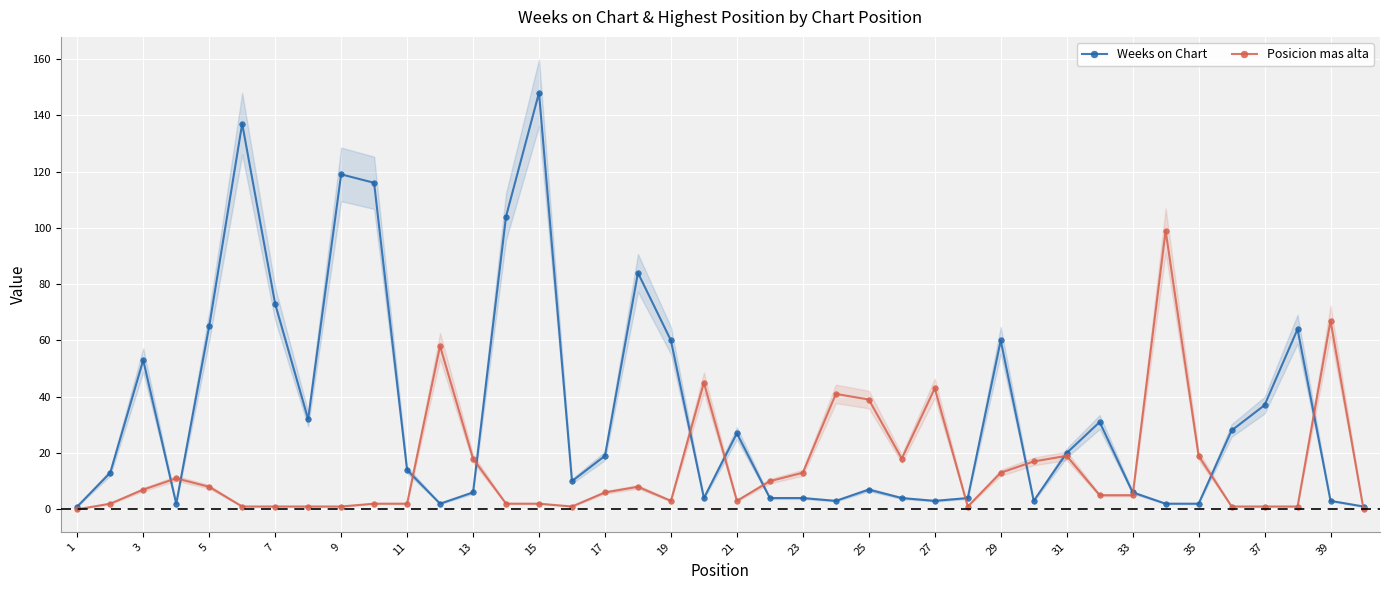

True or false: Weeks on Chart and Posicion mas alta cross at least once.

True